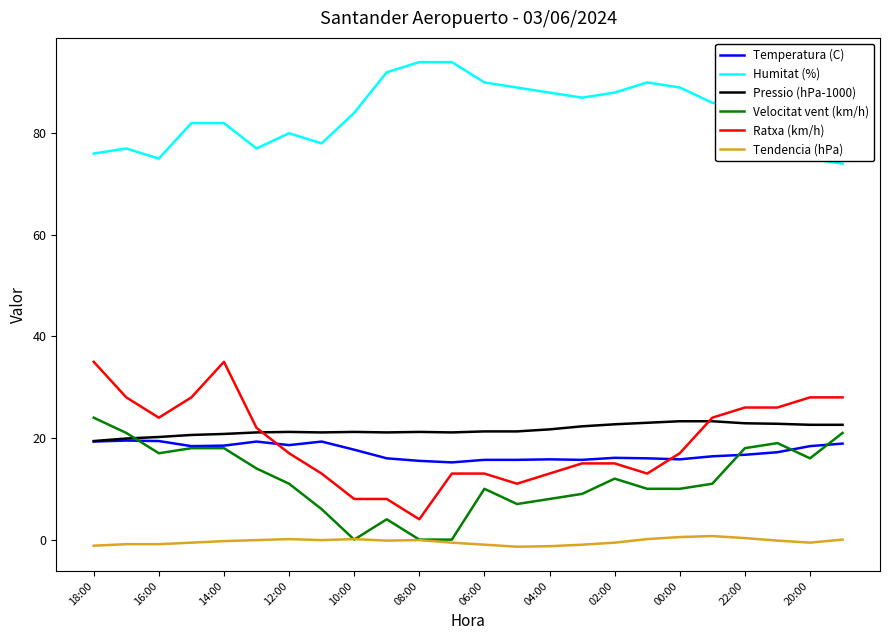

What is the difference between the second highest and second lowest values in the Velocitat vent (km/h) series?

21.0